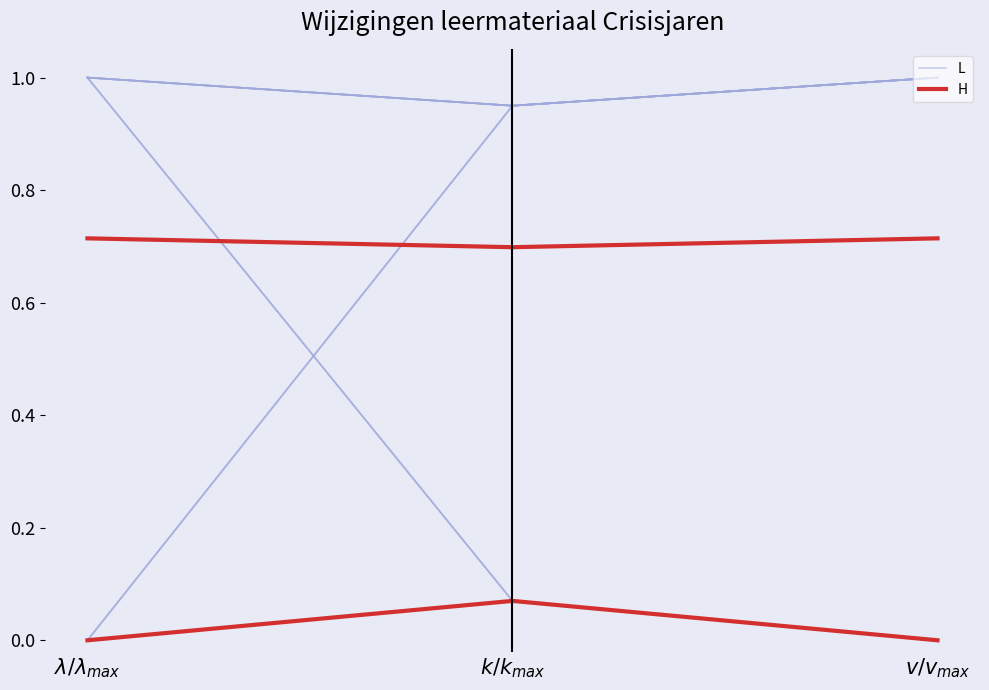

Which series changed the most between $\lambda/\lambda_{max}$ and $k/k_{max}$?

L